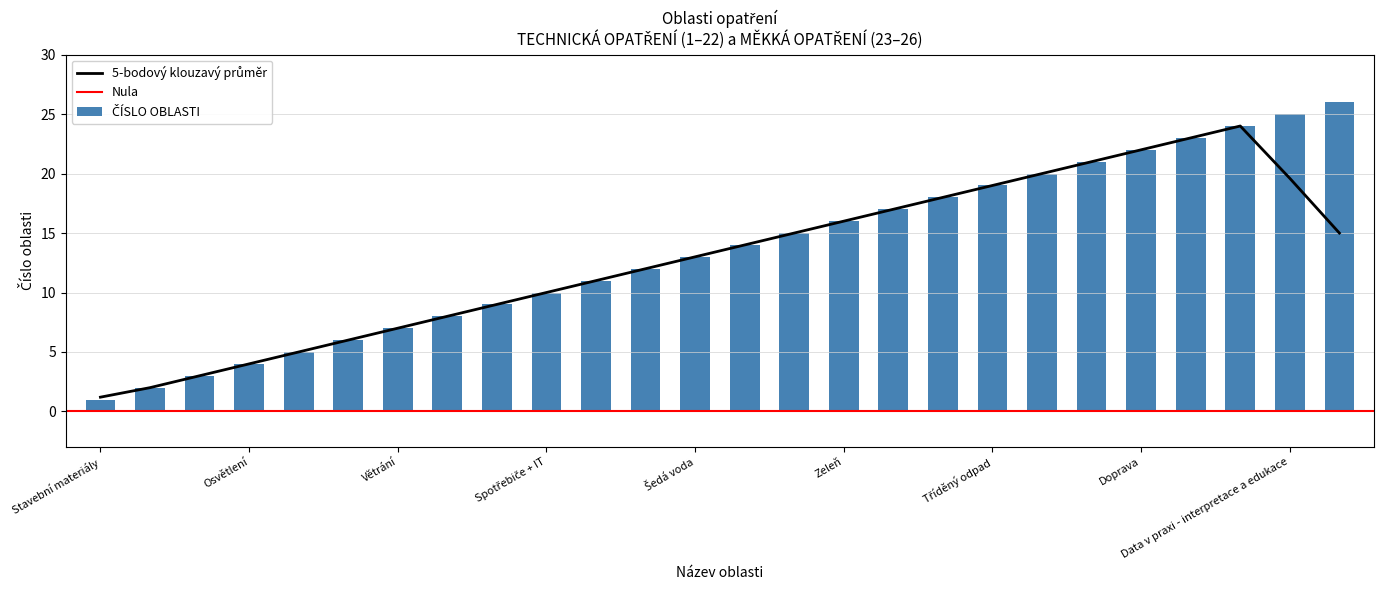

What is the minimum value shown in the chart?

1